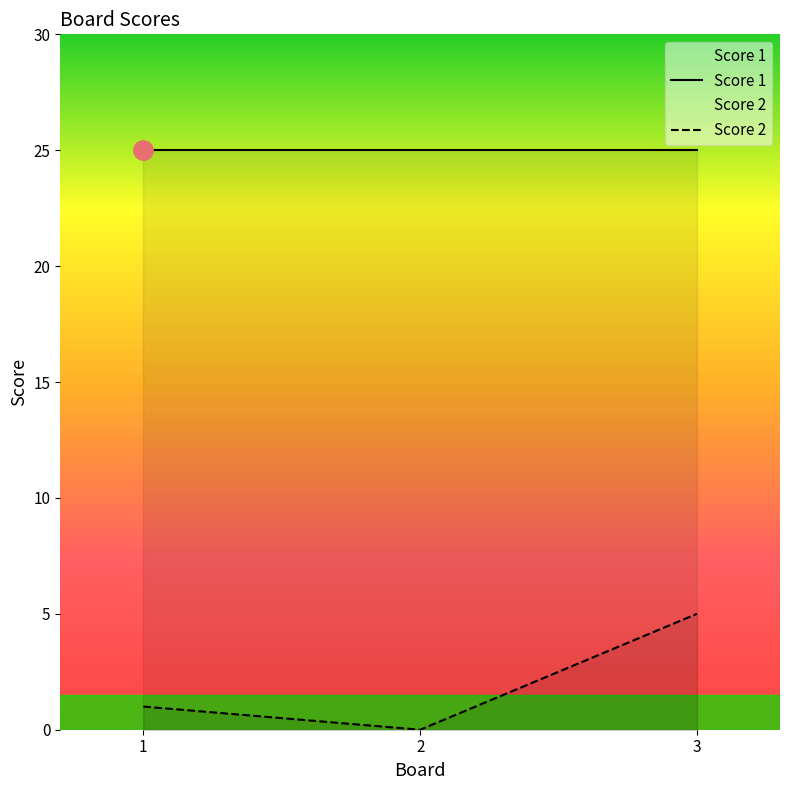

List the series in order of their peak value, highest first.

Score 1, Score 2